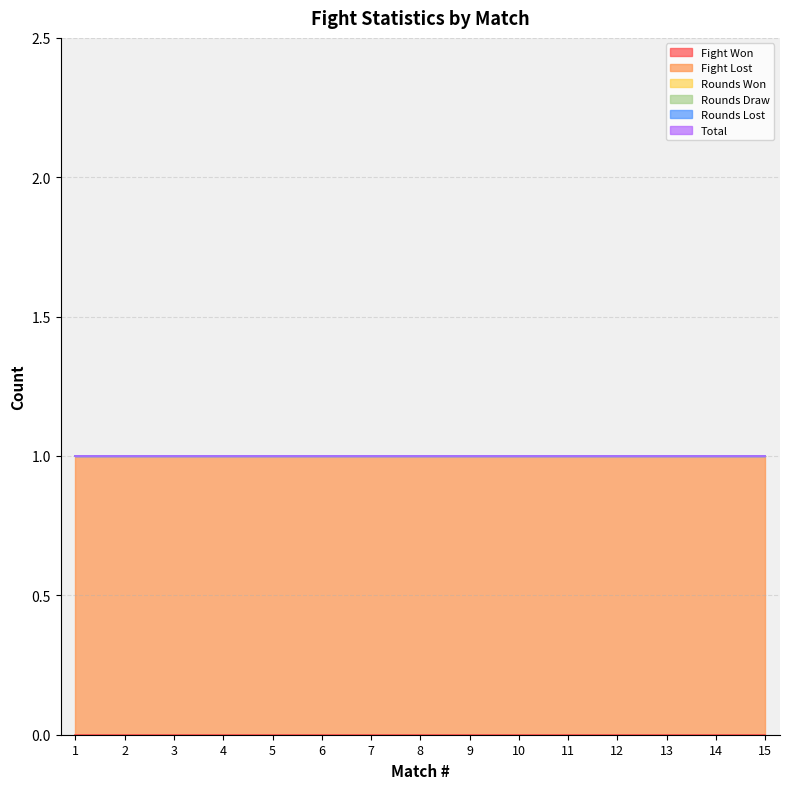

What are all the series names shown in the legend?

Fight Won, Fight Lost, Rounds Won, Rounds Draw, Rounds Lost, Total